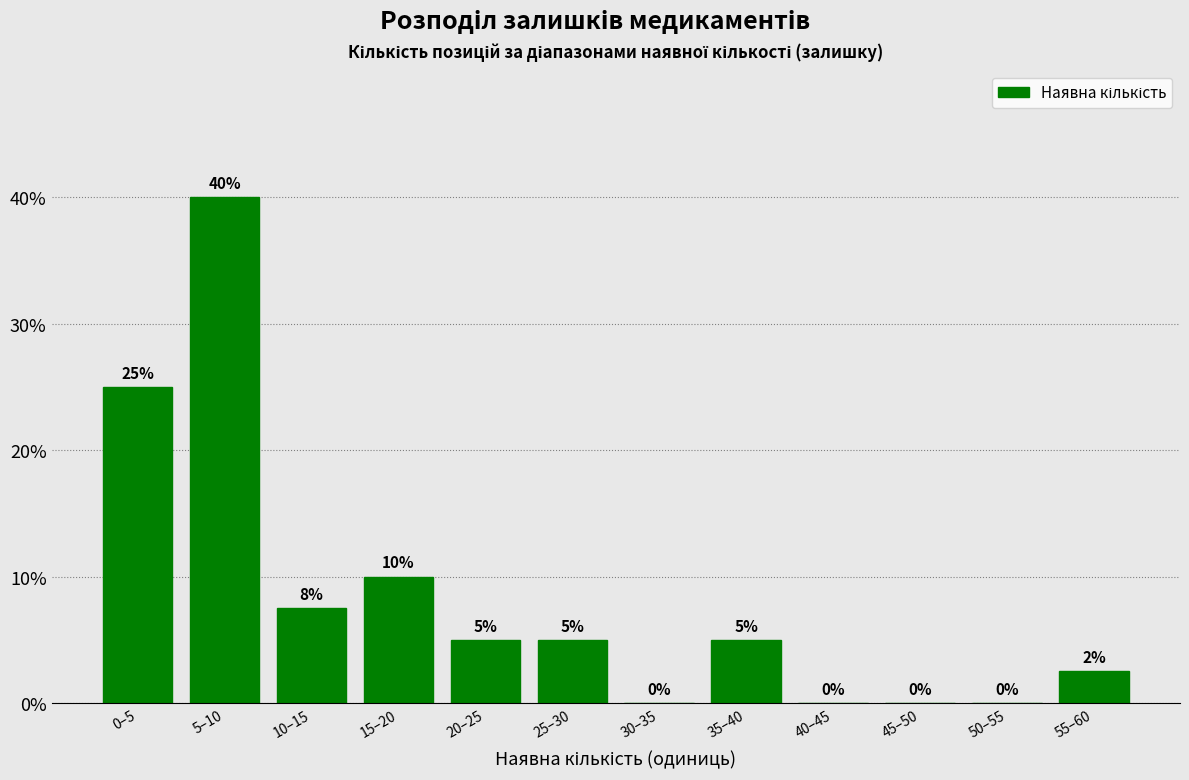

True or false: the data shows 4.1 at 10–15.

False